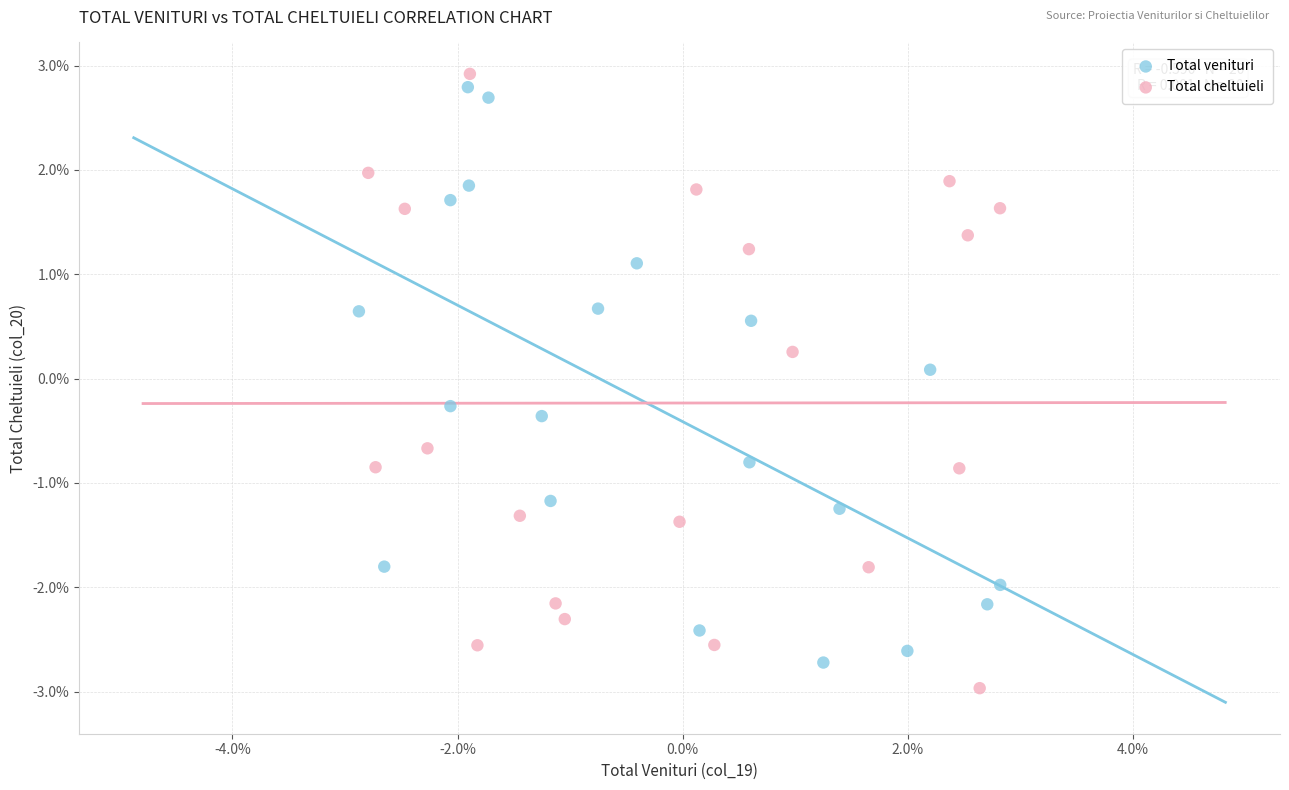

What are all the series names shown in the legend?

Total venituri, Total cheltuieli